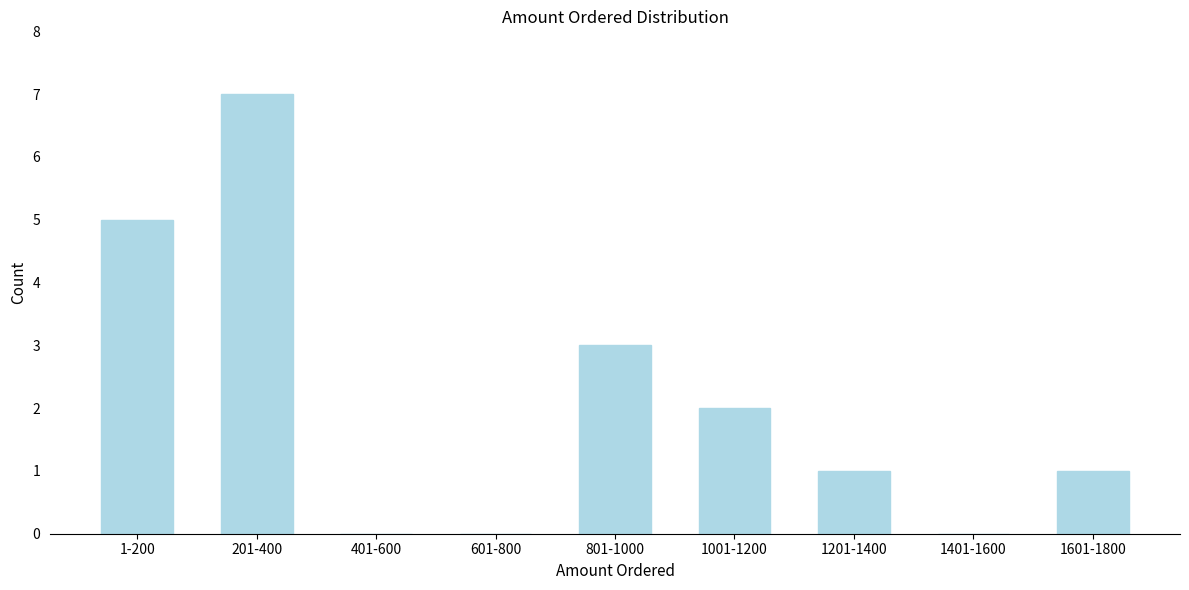

Reading left to right, what are all the values shown in this chart?

1-200=5	201-400=7	401-600=0	601-800=0	801-1000=3	1001-1200=2	1201-1400=1	1401-1600=0	1601-1800=1